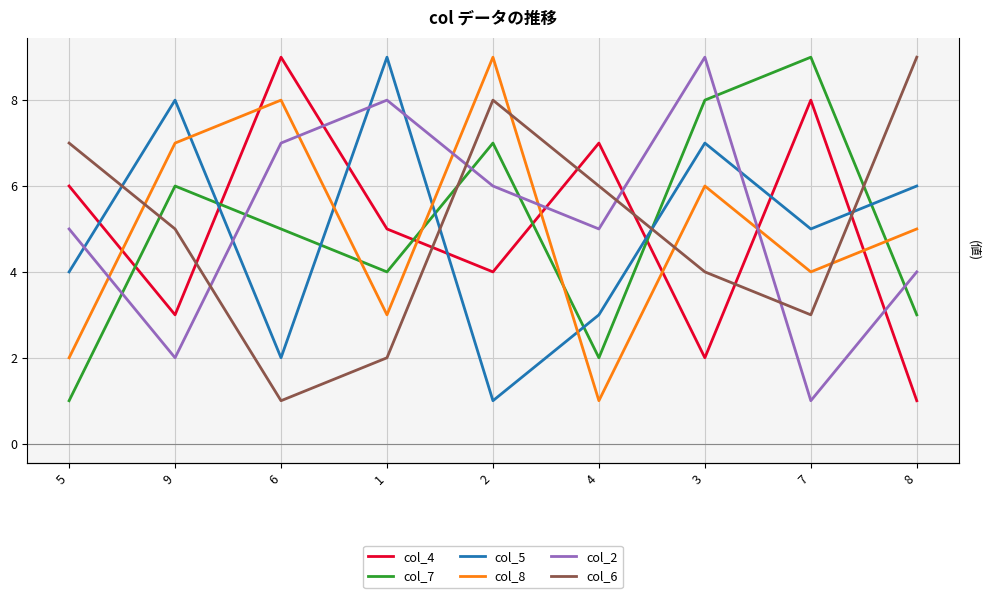

Which category has the lowest value in the col_4 series?

8